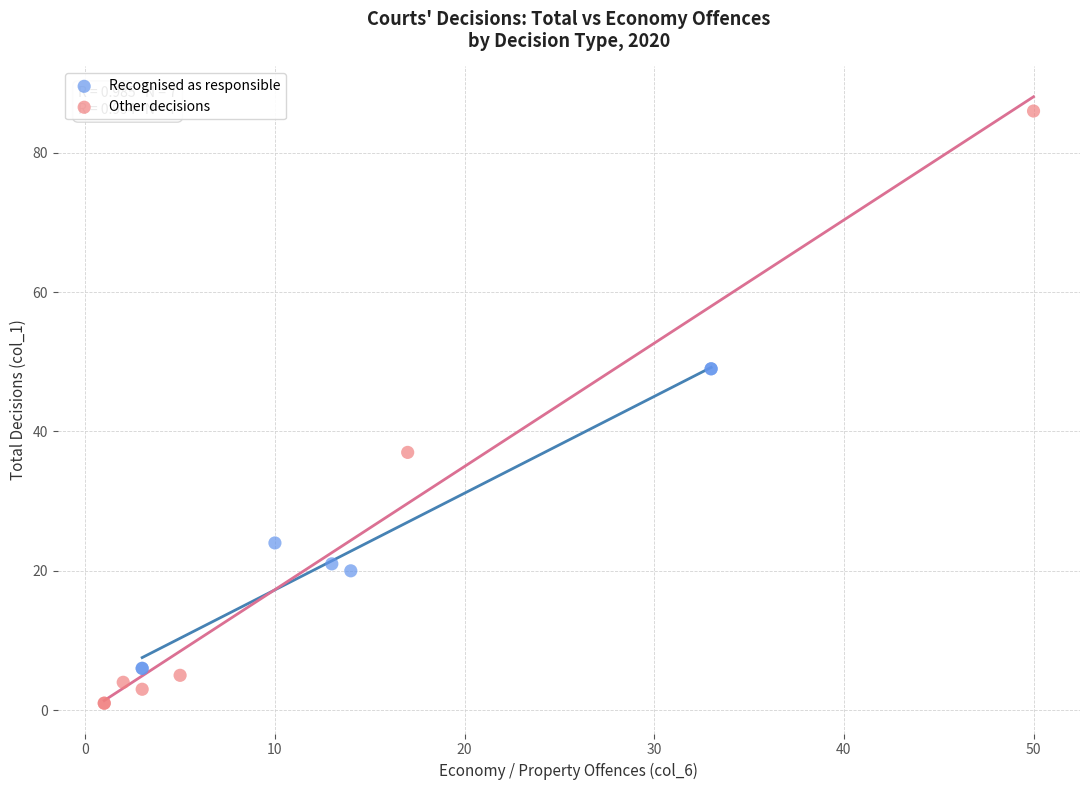

Which series contains the lowest Y value?

Other decisions